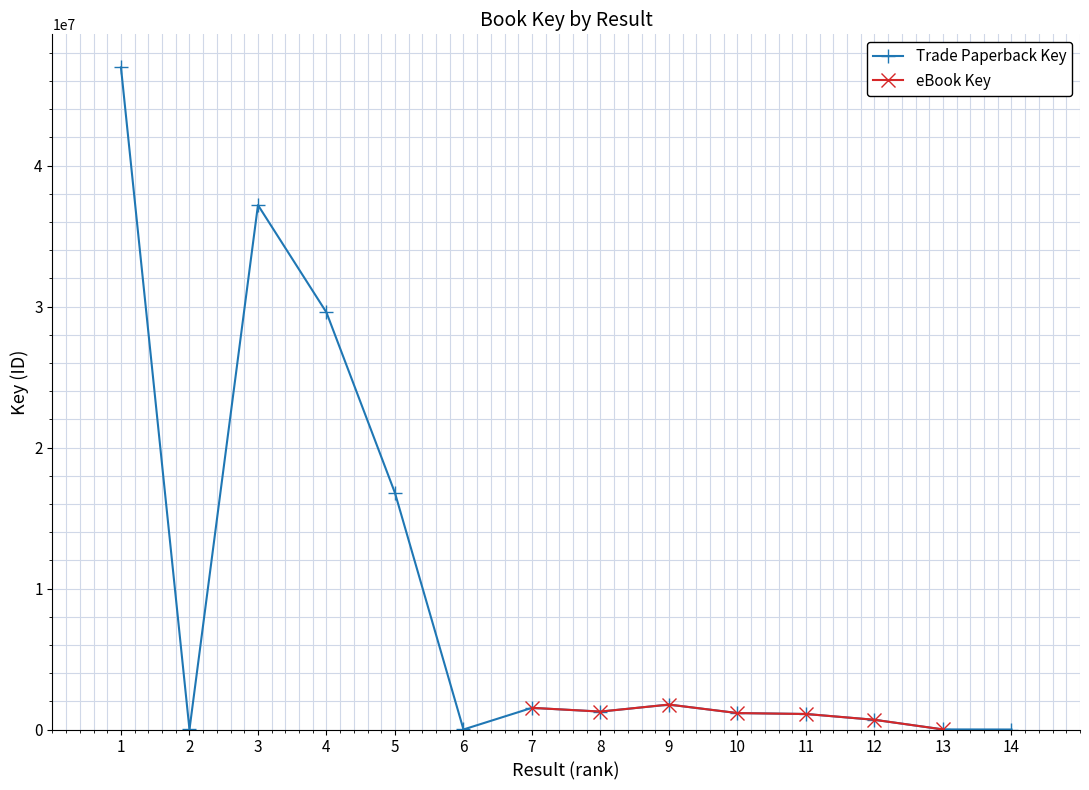

At which label does the data first exceed 1272137?

1